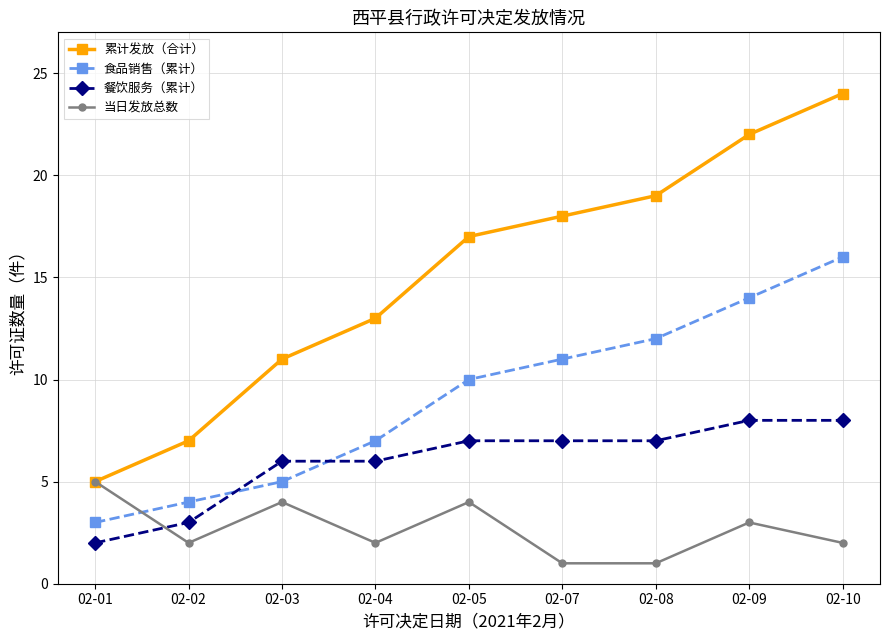

At which category does 当日发放总数 reach its first local valley?

02-02